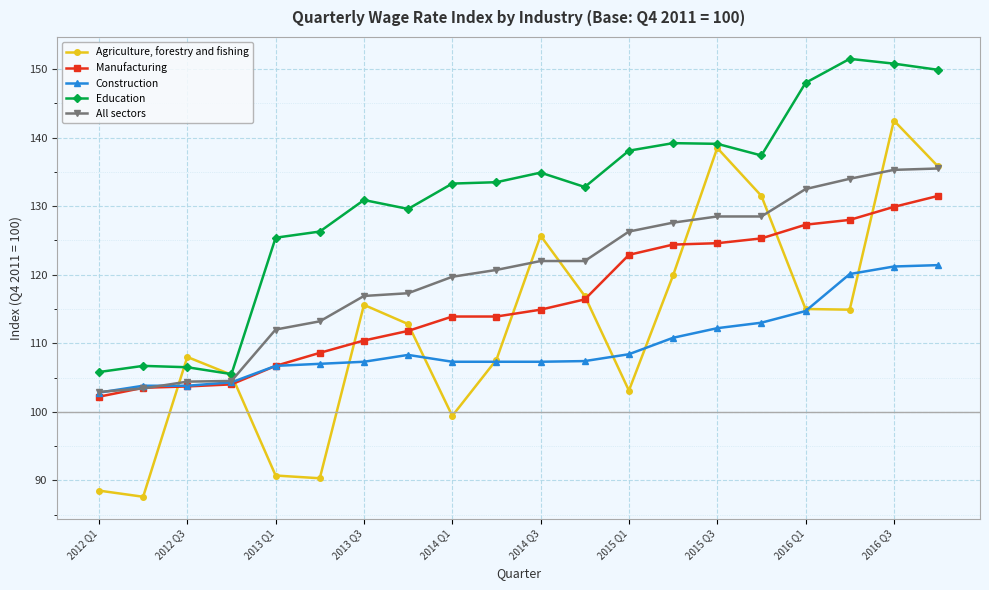

Which series has the largest total across all categories?

Education